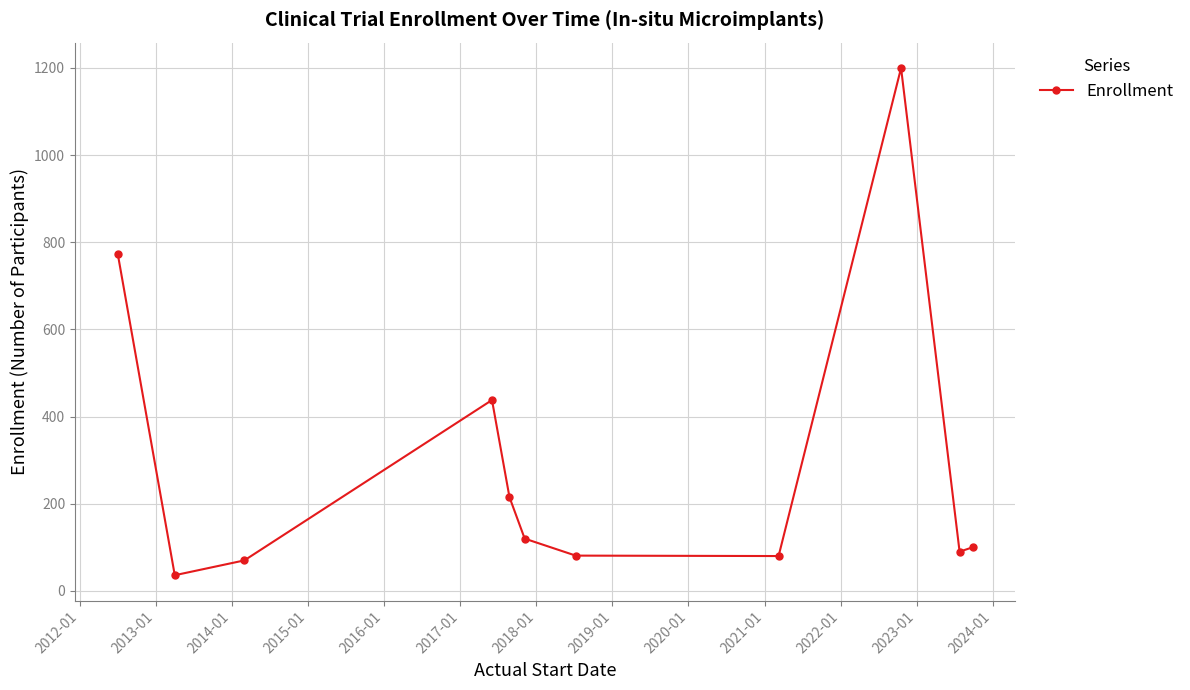

What is the value of the 8th point from the left?

80